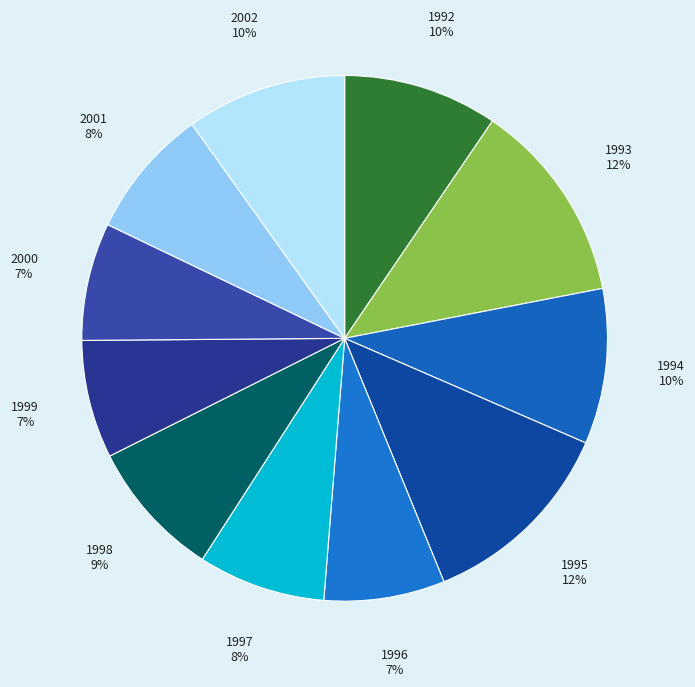

Is there a majority slice in this chart?

No